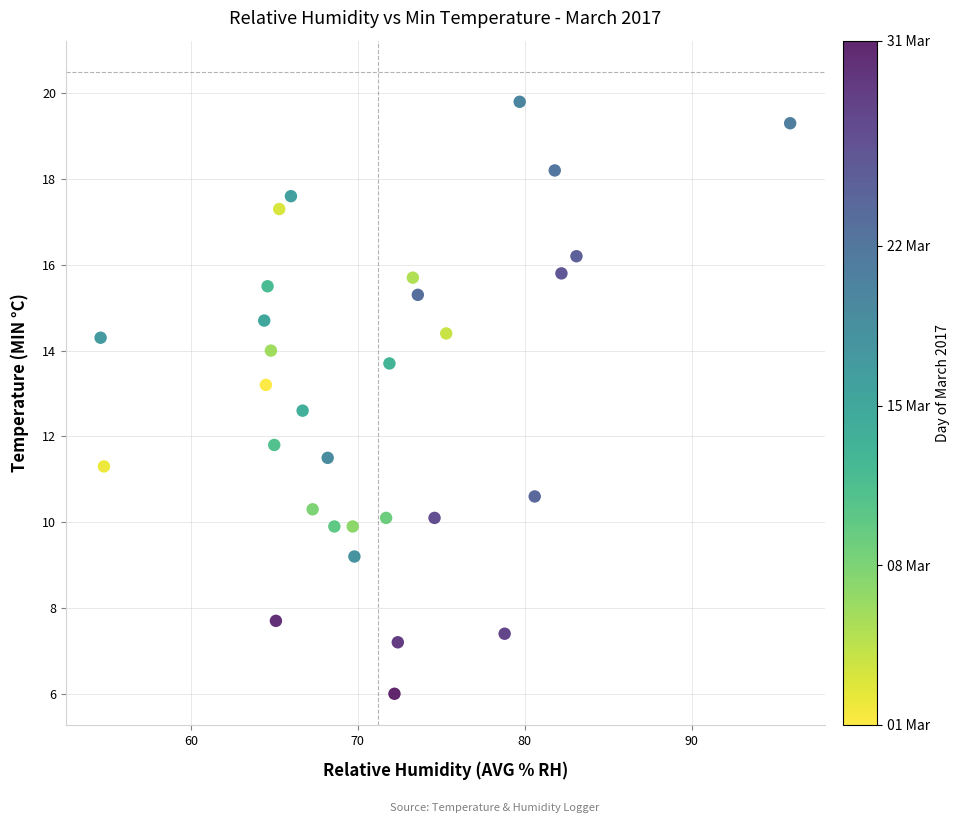

What is the range of X values (max minus min)?

41.3